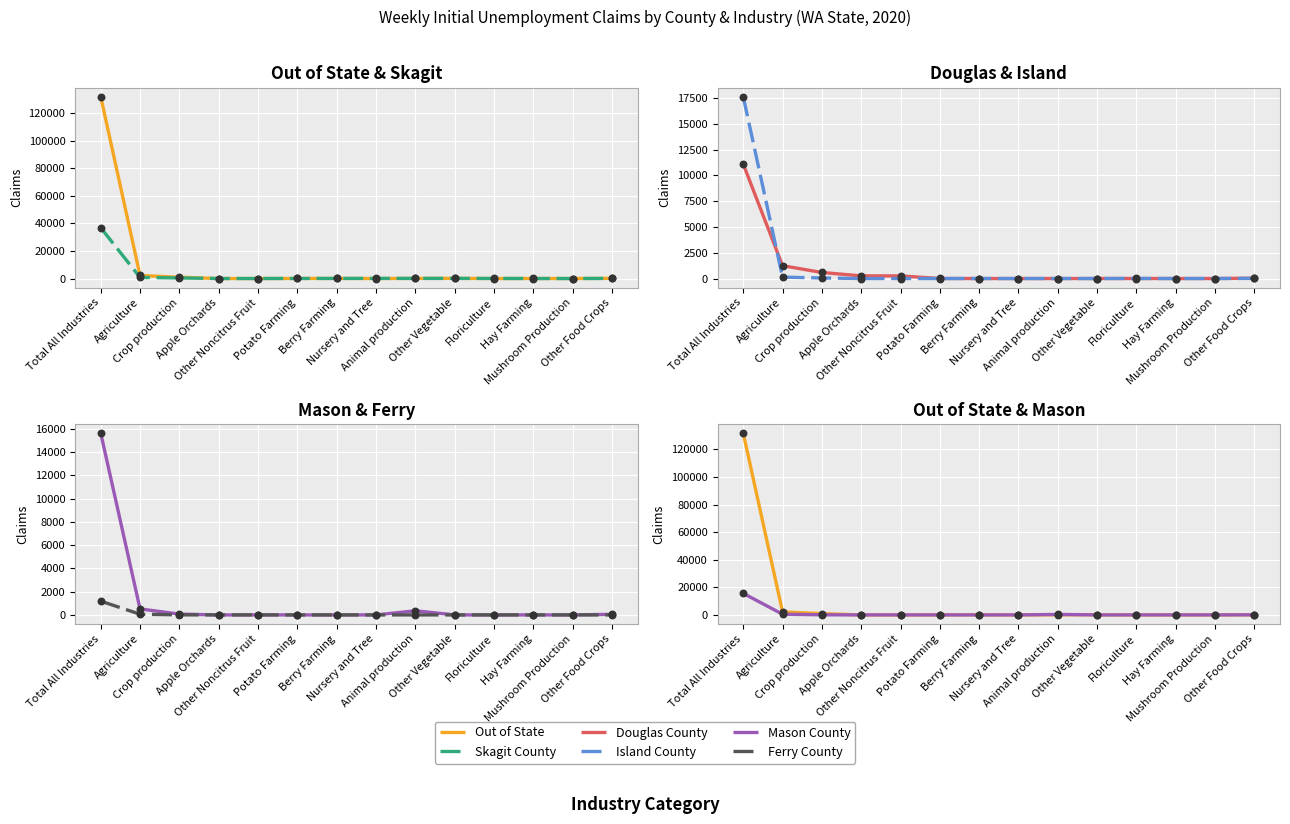

Which series has the largest Y range (max minus min)?

Out of State